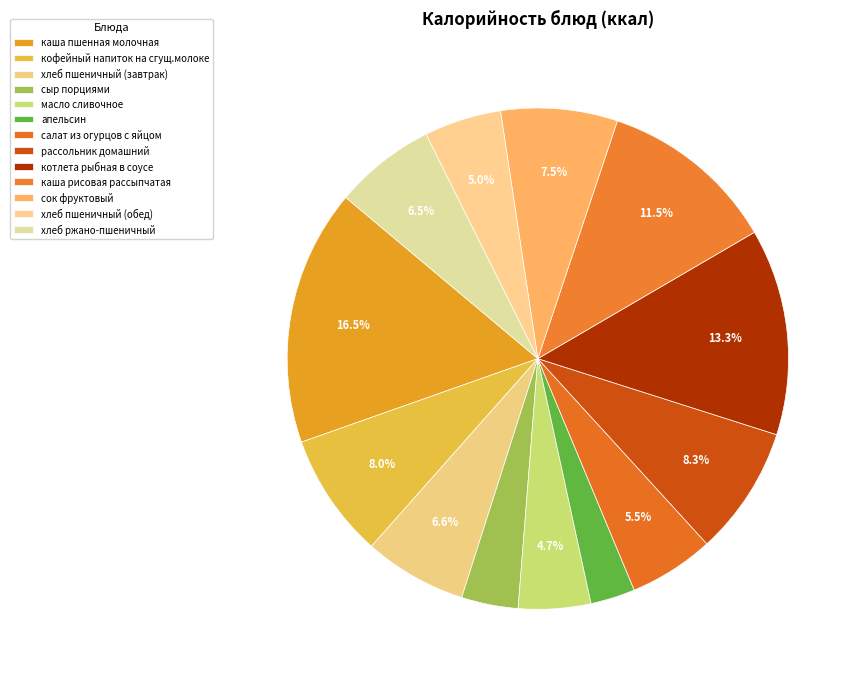

Which category has the smallest portion of the pie?

апельсин